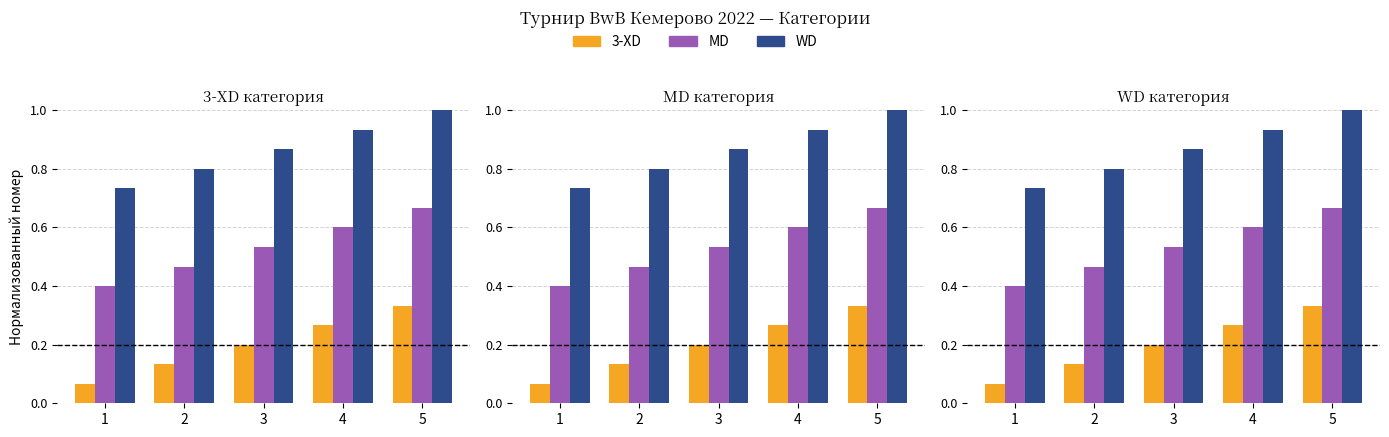

Count the number of categories in the chart.

5